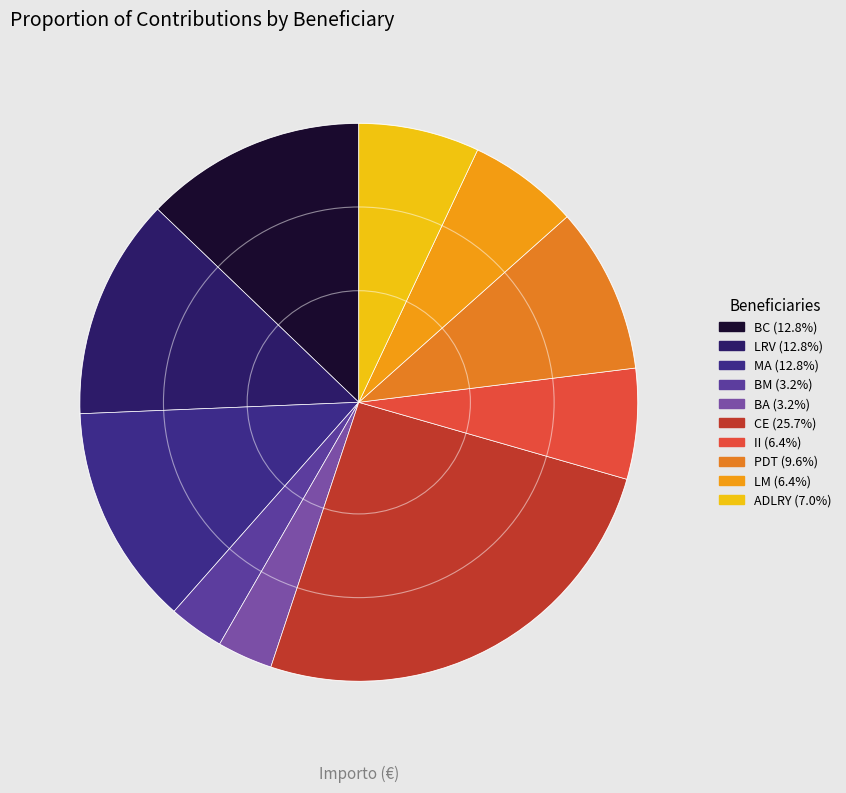

Count the number of slices in the pie.

10